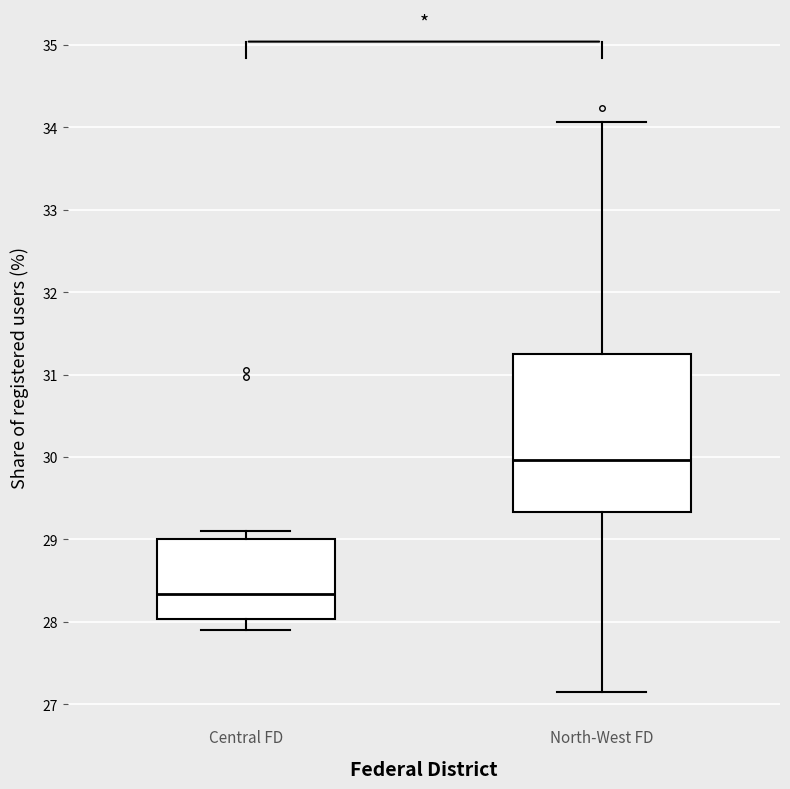

Reading left to right, read every box against the y-axis: the position of its median line, the range the box covers, and the ends of its whiskers. The values are not printed on the chart, so give them approximately, as read against the axis.

Central FD: median 28.3, box 28.0 to 29.0, whiskers 27.9 to 29.1
North-West FD: median 30.0, box 29.3 to 31.3, whiskers 27.2 to 34.1